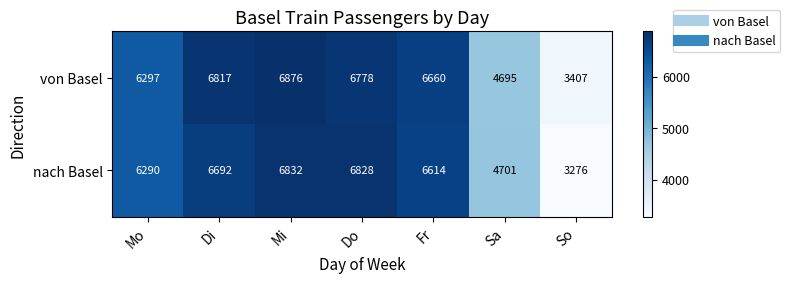

At how many categories does at least one series exceed 6520?

4